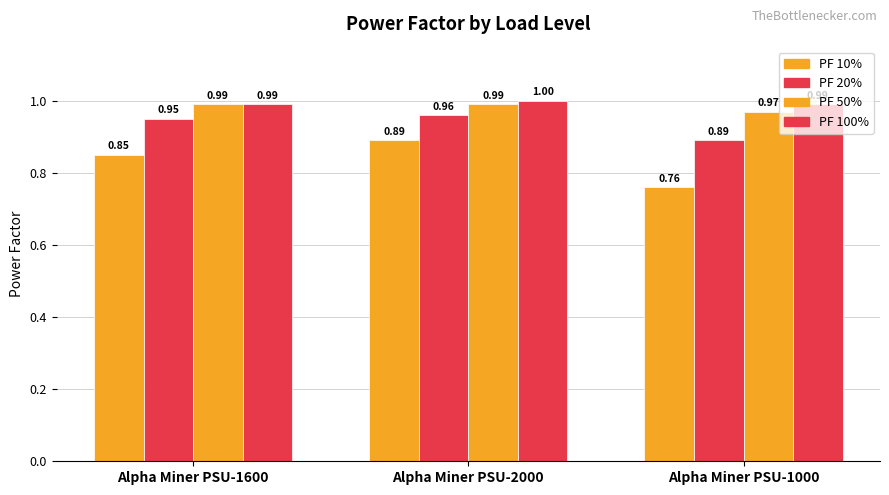

Reading left to right, extract all data points from this chart.

10%: 0.8	0.9	0.8
20%: 0.9	1.0	0.9
50%: 1.0	1.0	1.0
100%: 1.0	1.0	1.0